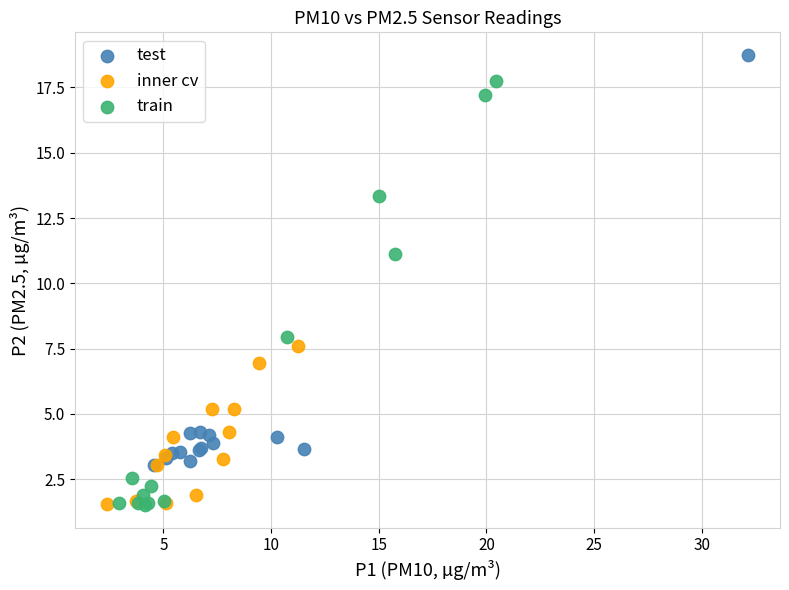

Which series contains the highest Y value?

test